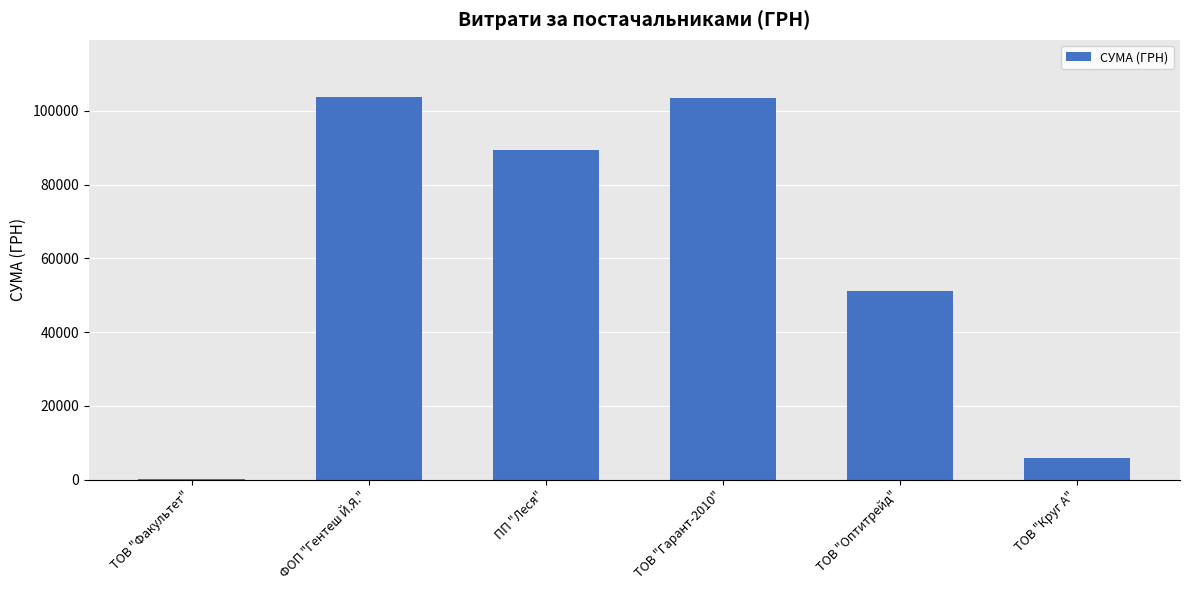

Are the bars horizontal?

No